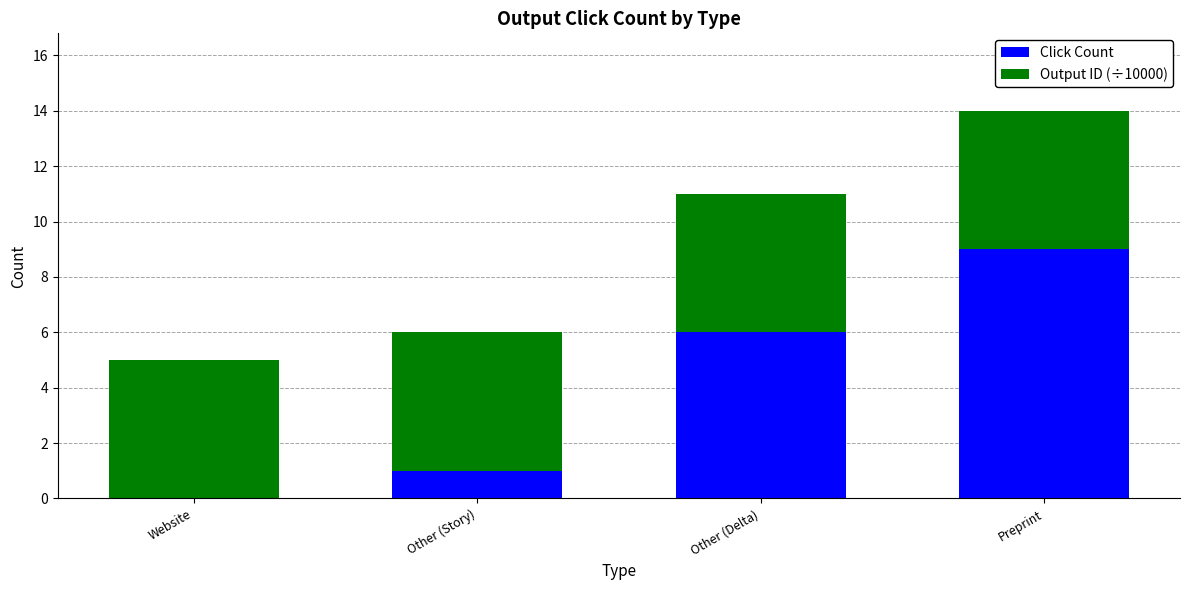

What is the total value across all series at Preprint?

14